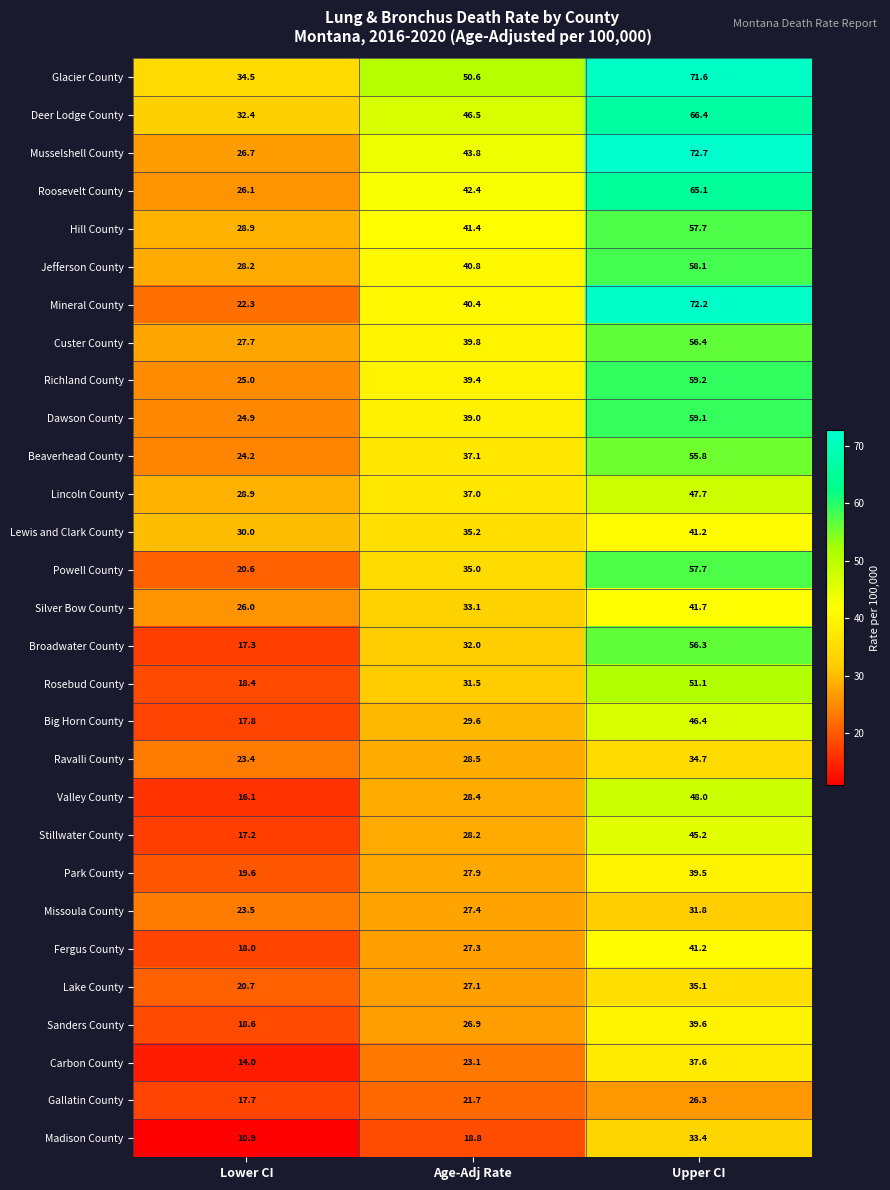

Read the Lake County value at Lower CI.

20.7